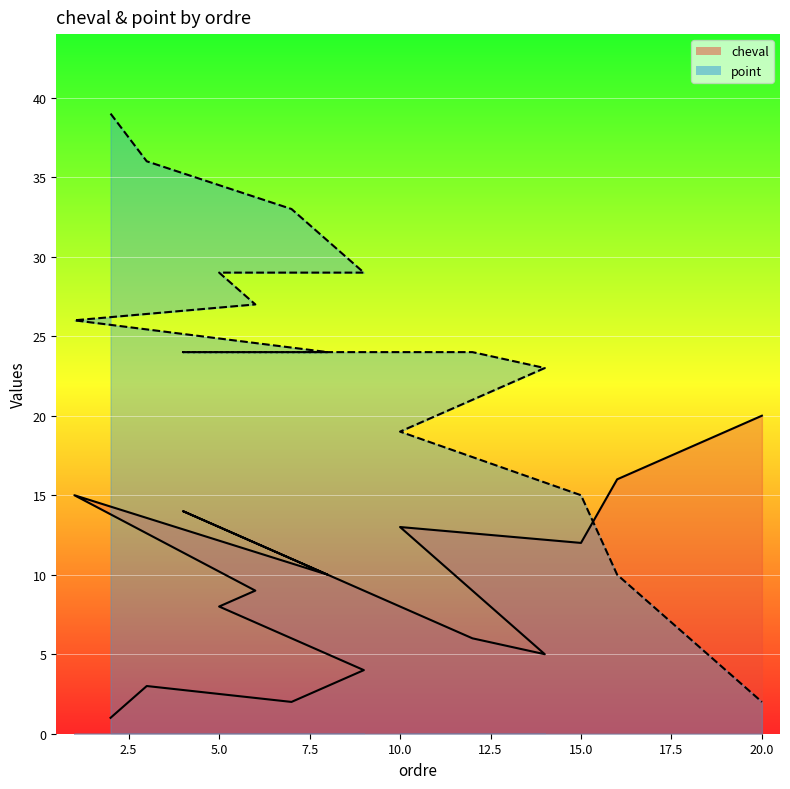

Reading left to right, extract all data points from this chart.

cheval: 2=1	3=3	7=2	9=4	5=8	6=9	1=15	8=10	4=14	12=6	14=5	13=7	11=11	10=13	15=12	16=16	17=17	18=18	19=19	20=20
point: 2=39	3=36	7=33	9=29	5=29	6=27	1=26	8=24	4=24	12=24	14=23	13=22	11=20	10=19	15=15	16=10	17=8	18=6	19=4	20=2